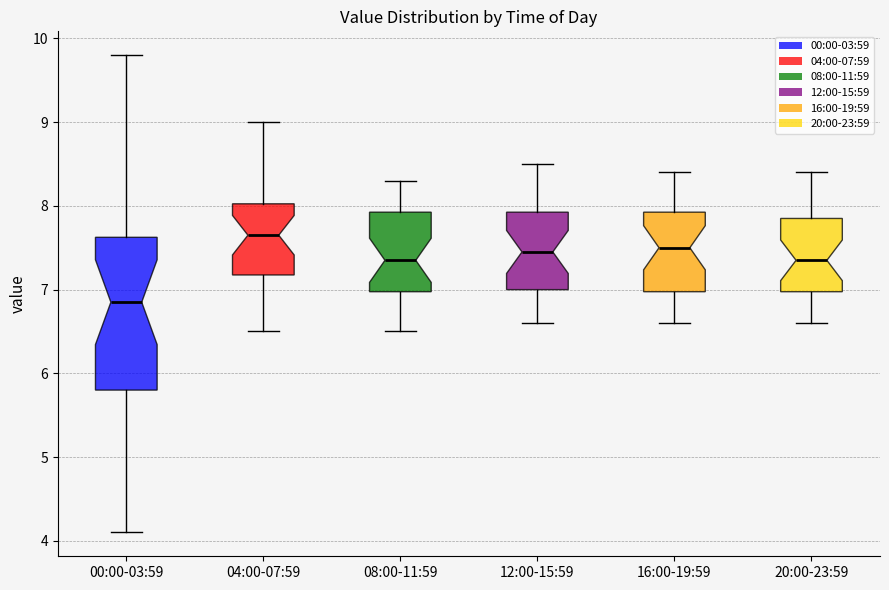

Where does the lower whisker of the box for 12:00-15:59 end on the y-axis? The values are not printed on the chart, so give them approximately, as read against the axis.

6.6